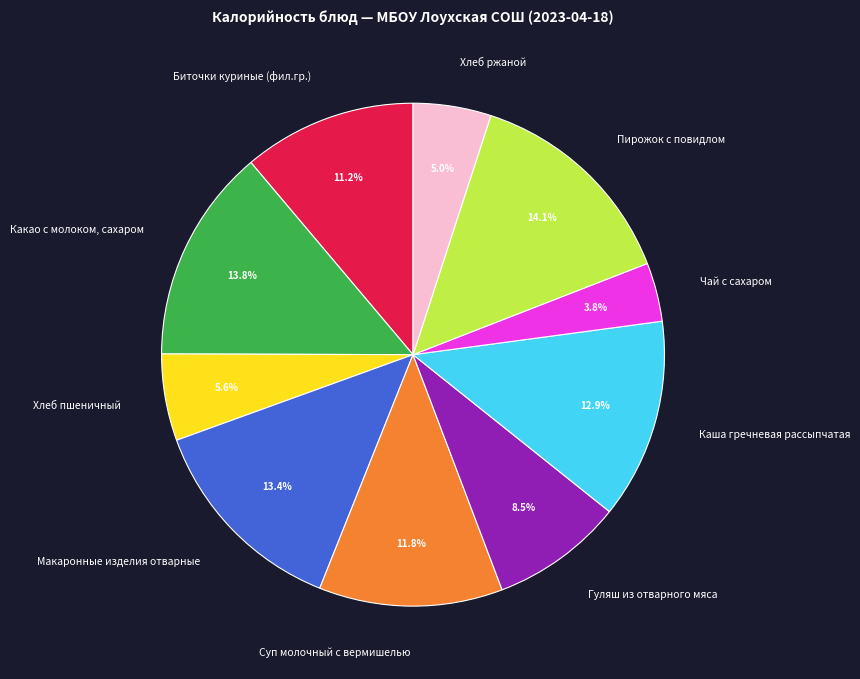

To the nearest percent, what is the difference between the largest and smallest slice percentages?

10%